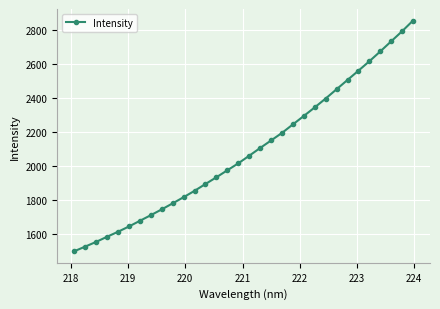

How many values are below 2060?

16